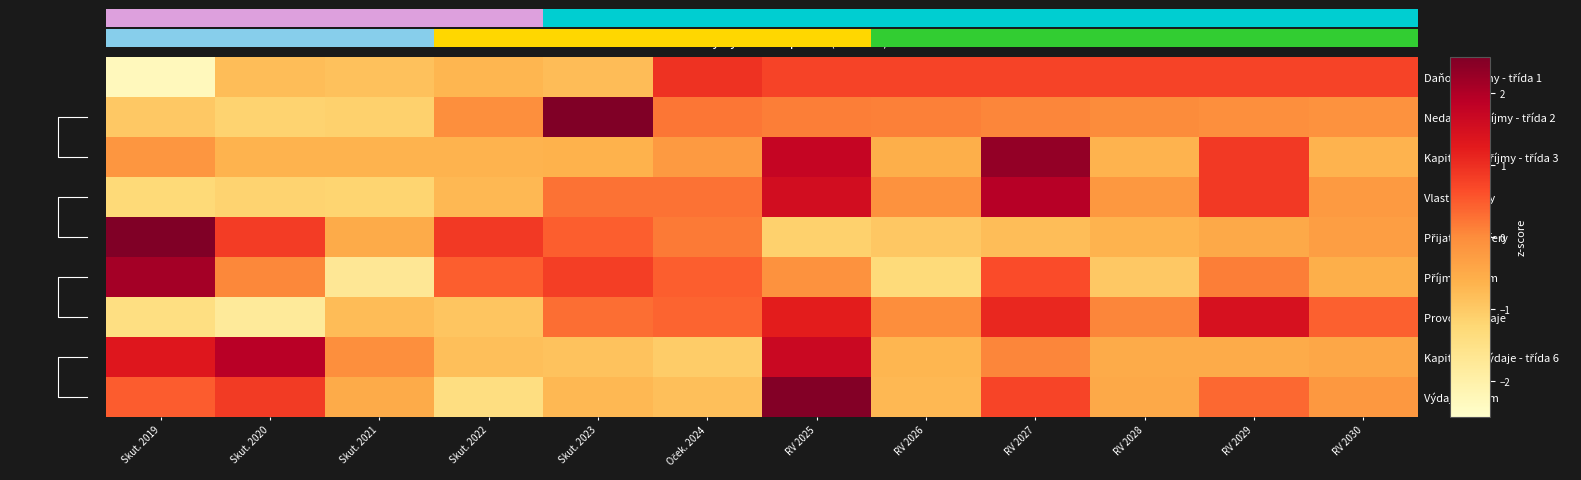

List the series in order of their peak value, lowest first.

Daňové příjmy - třída 1, Provozní výdaje, Kapitálové výdaje - třída 6, Vlastní příjmy, Příjmy celkem, Kapitálové příjmy - třída 3, Výdaje celkem, Přijaté transfery, Nedaňové příjmy - třída 2